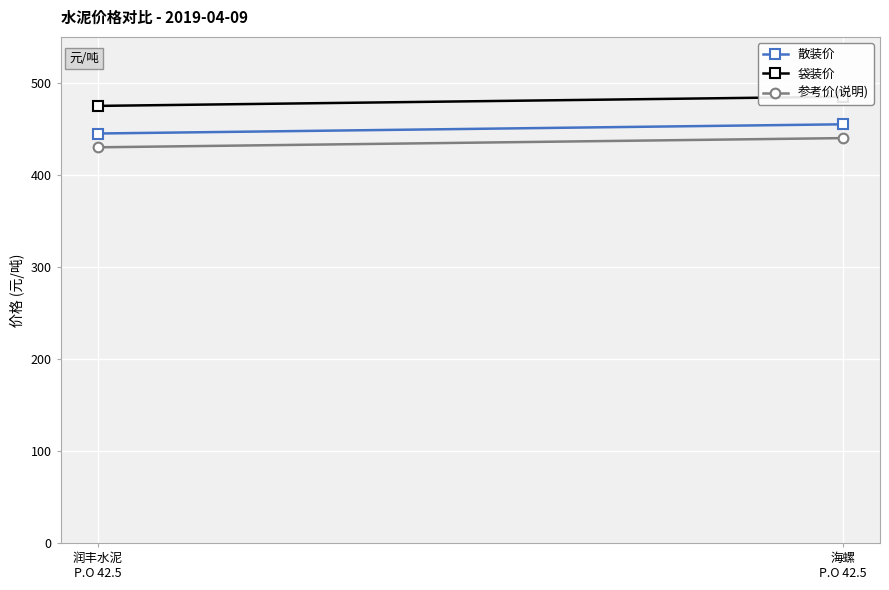

Reading left to right, transcribe all the data shown in this chart.

散装价: 润丰水泥
P.O 42.5=445	海螺
P.O 42.5=455
袋装价: 润丰水泥
P.O 42.5=475	海螺
P.O 42.5=485
参考价(说明): 润丰水泥
P.O 42.5=430	海螺
P.O 42.5=440